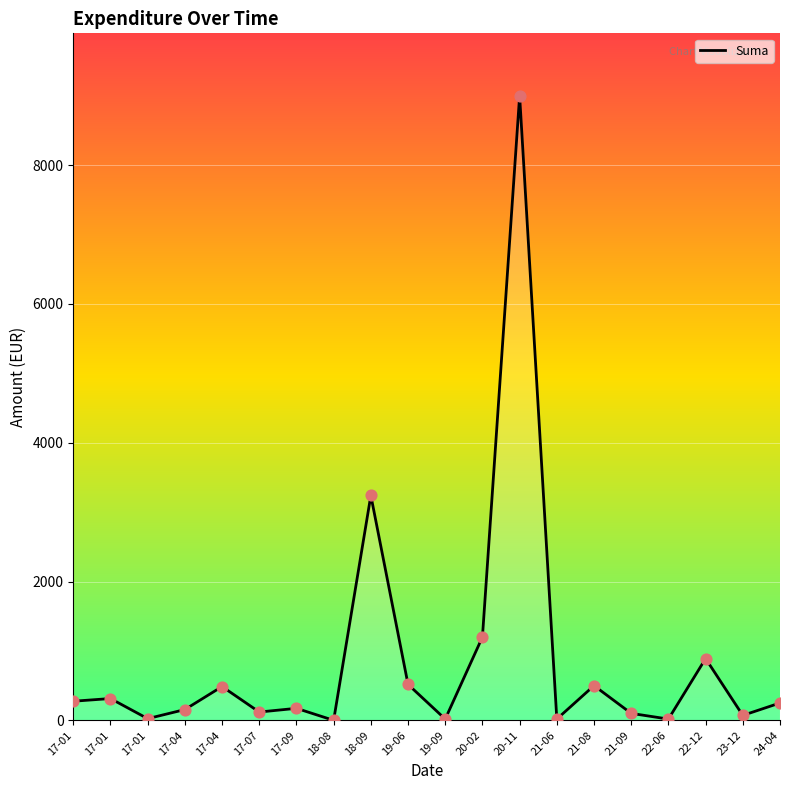

What is the change in value from 18-09 to 19-09?

-3222.0